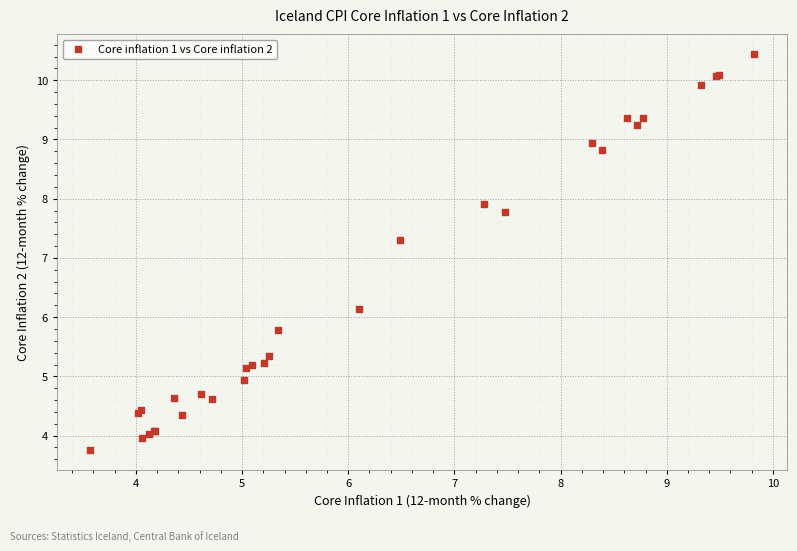

What Y value in the scatter plot is closest to 7?

7.3